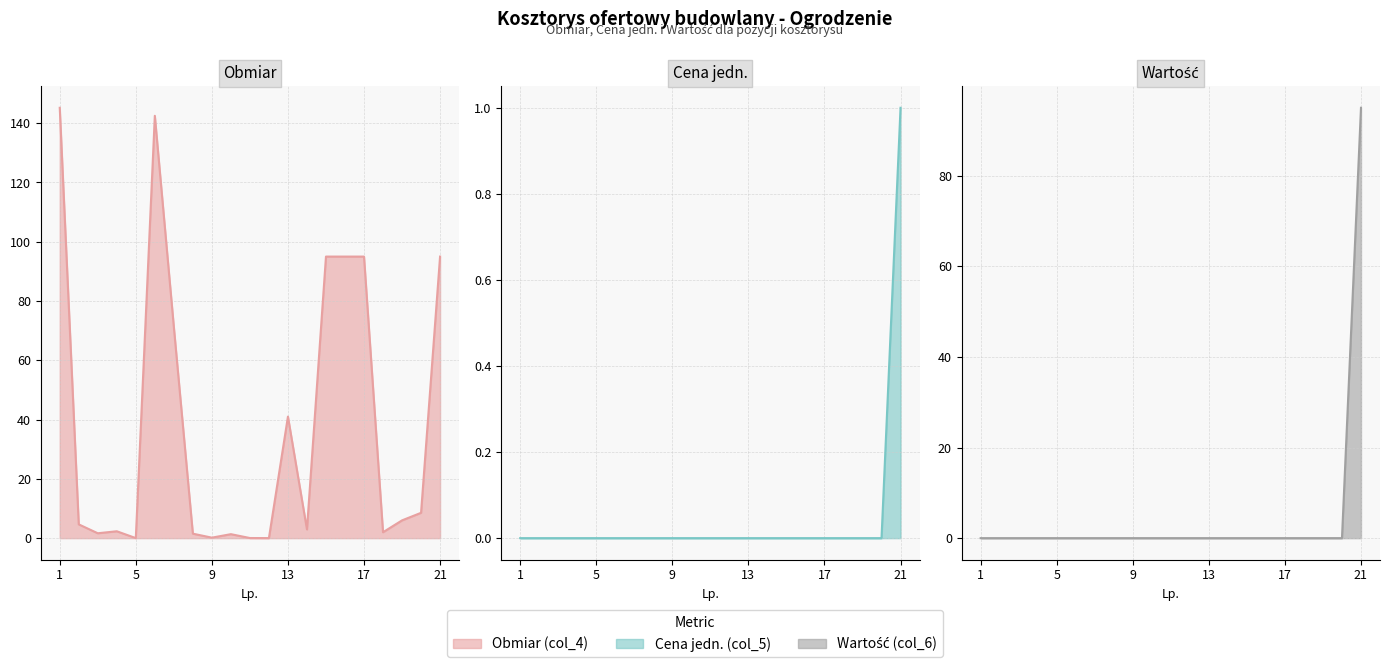

At which label does Obmiar line first exceed 4?

1